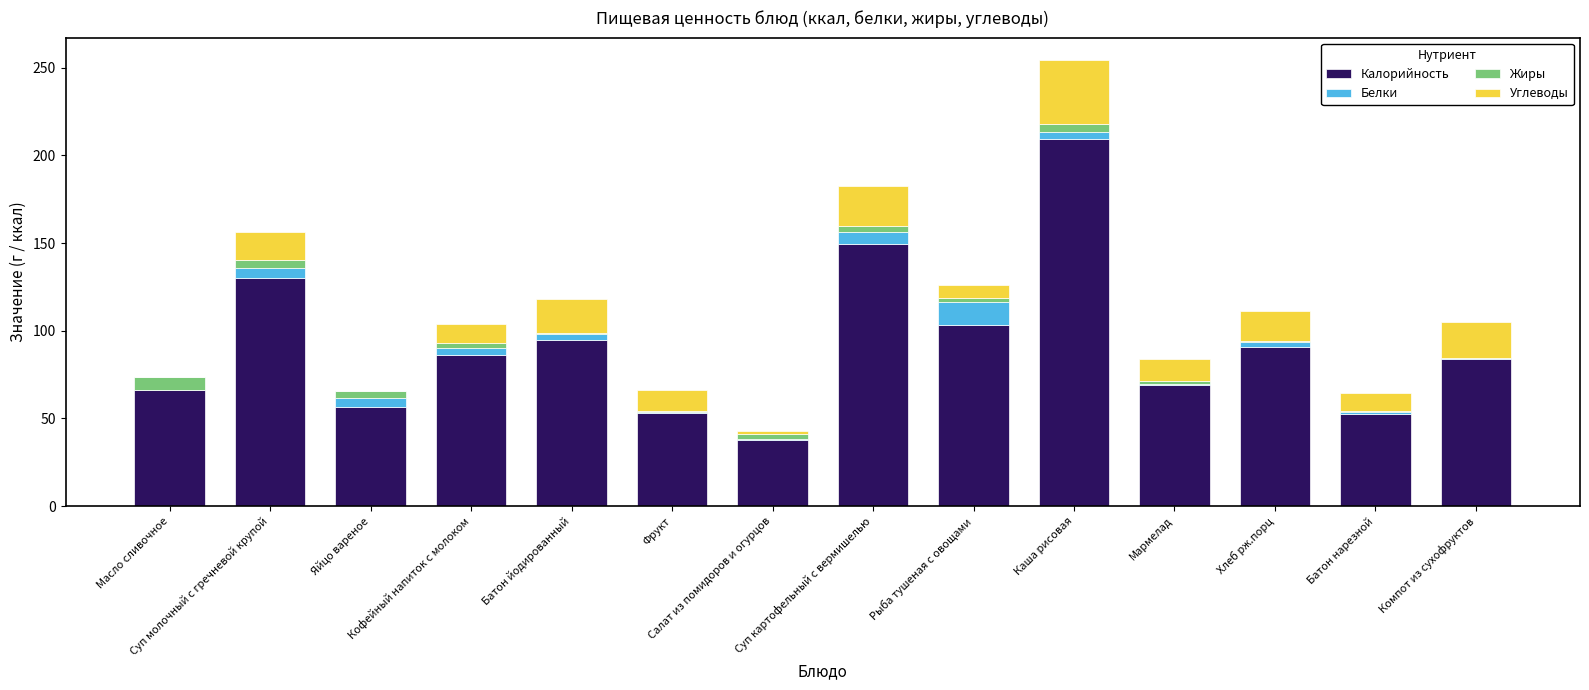

What is the highest value of the Калорийность series?

209.6